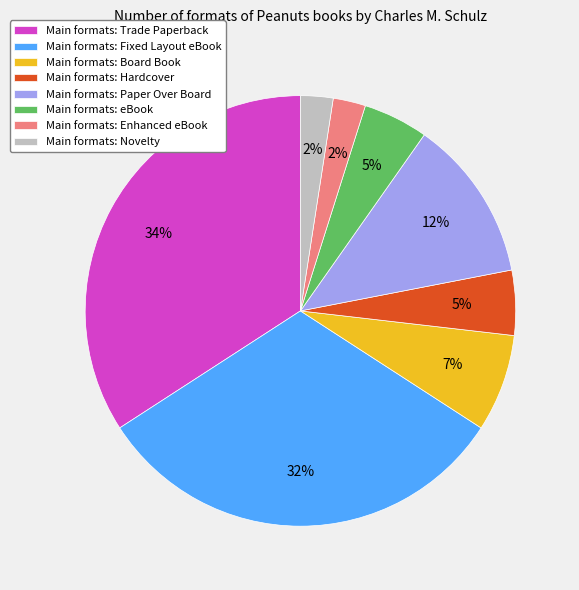

Is there a majority slice in this chart?

No